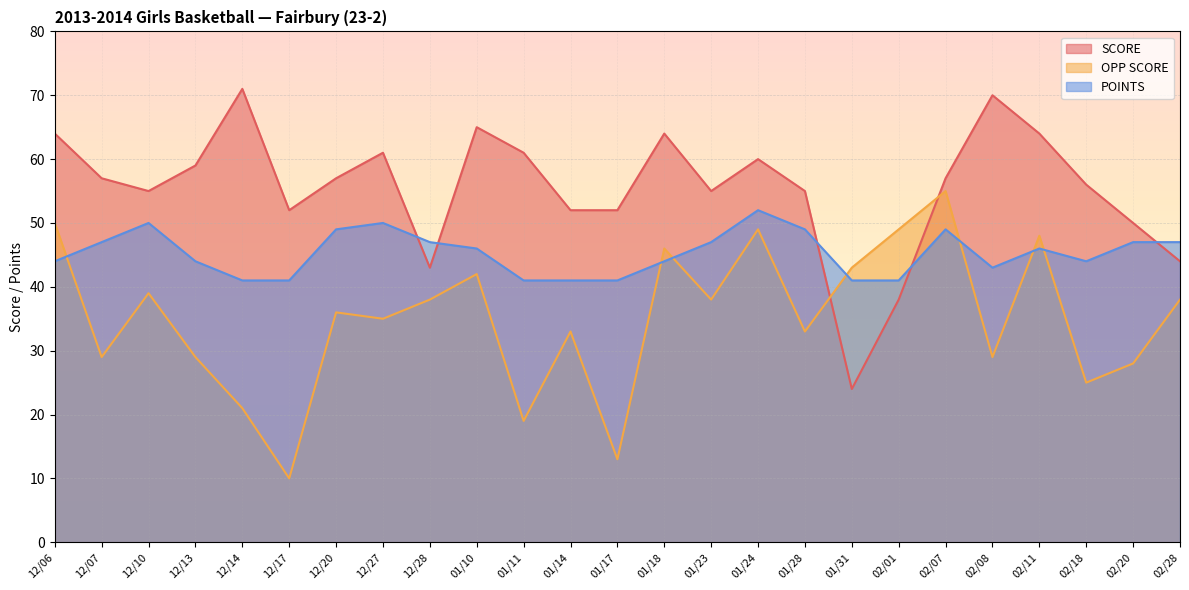

At which category does SCORE reach its first local valley?

12/10